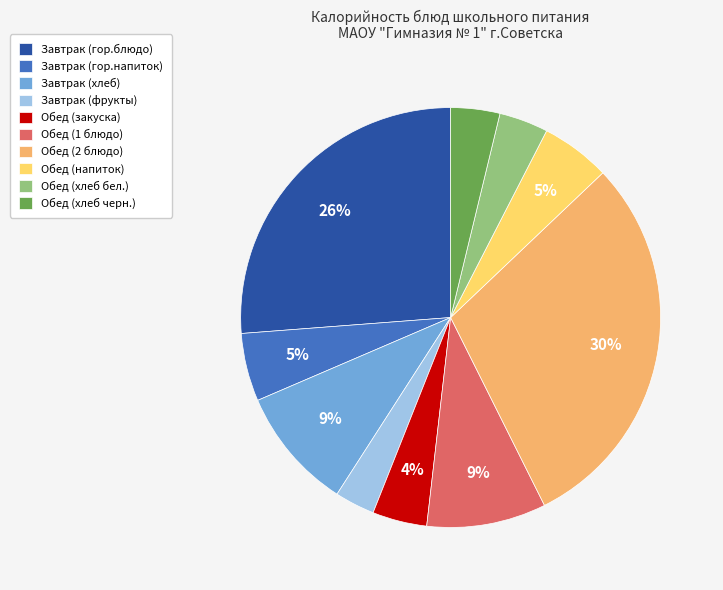

Is Обед (1 блюдо) the majority of the pie?

No